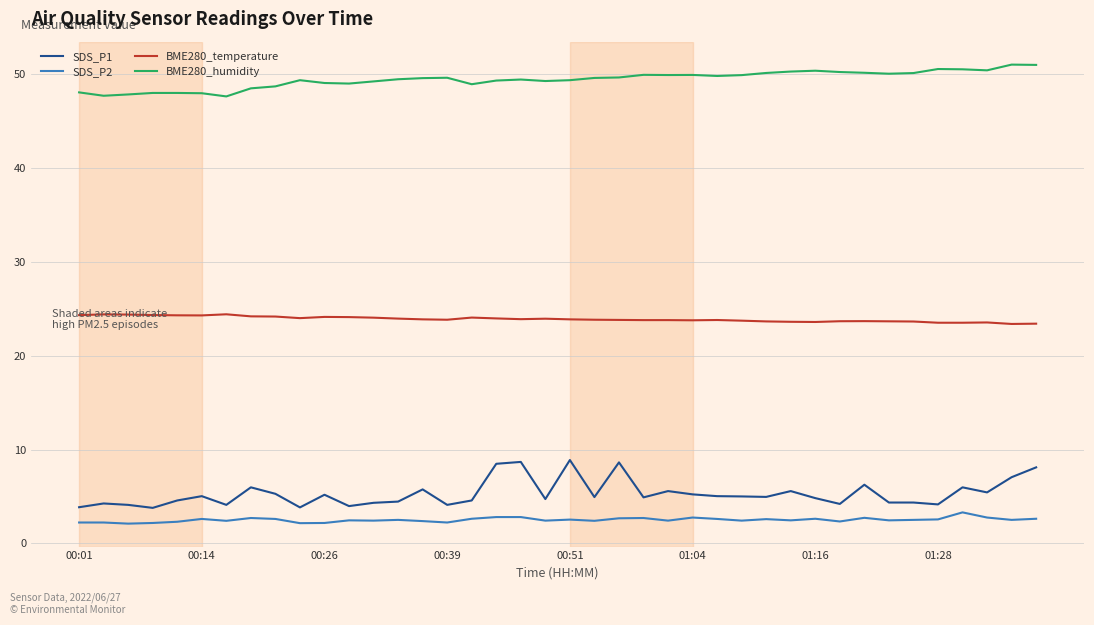

How many categories are shown in the chart?

40